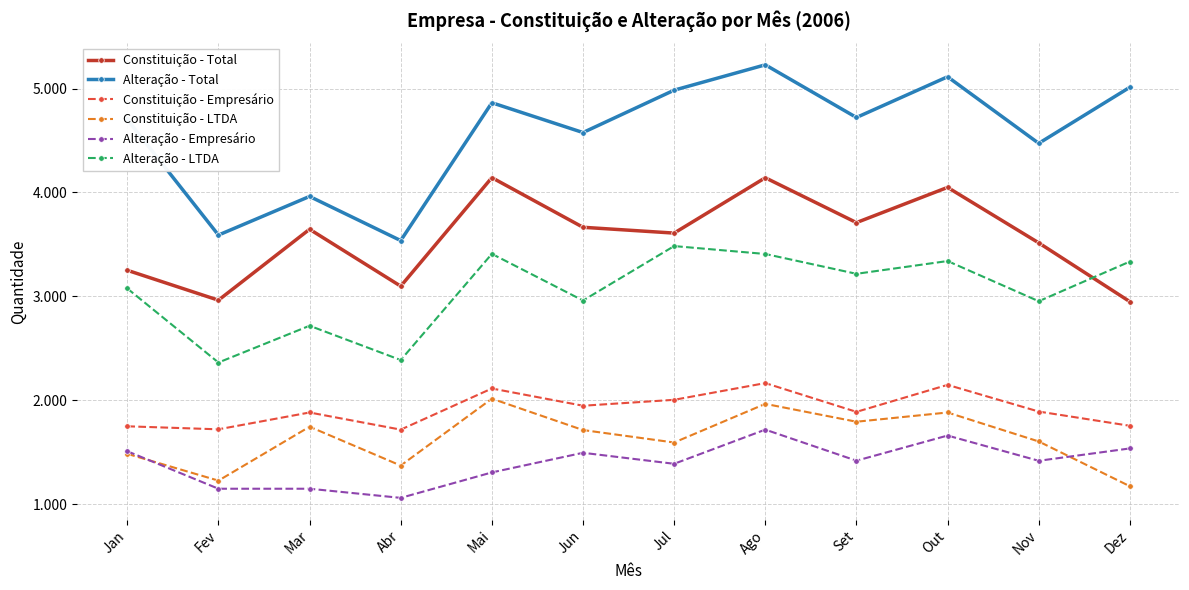

Which series has the largest total across all categories?

Alteração - Total